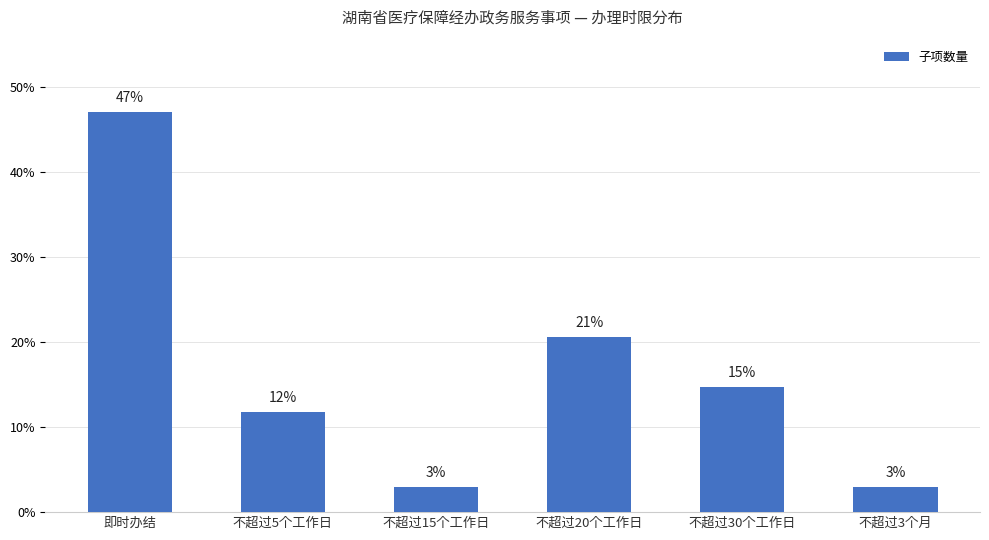

At which label does the data first exceed 14?

即时办结